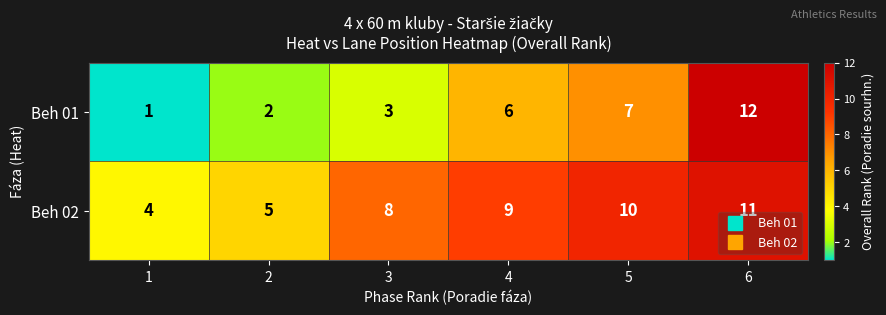

What is the average value of the Beh 02 series?

8